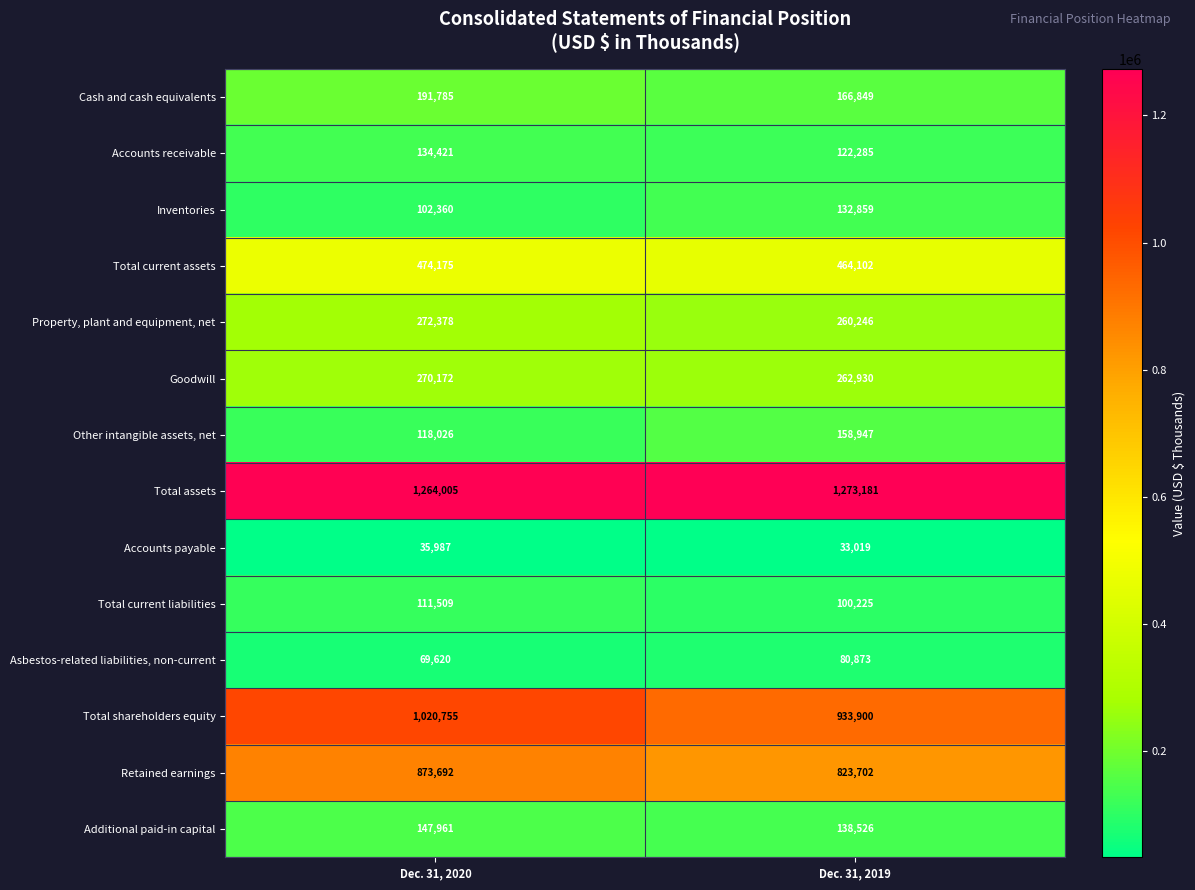

At which category does the chart reach its peak across all series?

Dec. 31, 2019